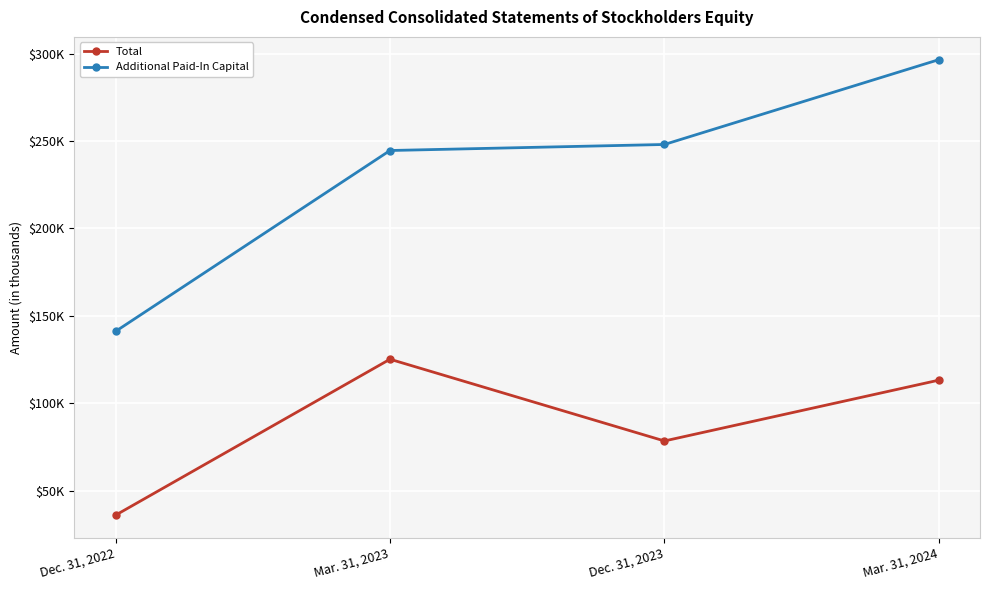

At which category does Total reach its first local peak?

Mar. 31, 2023